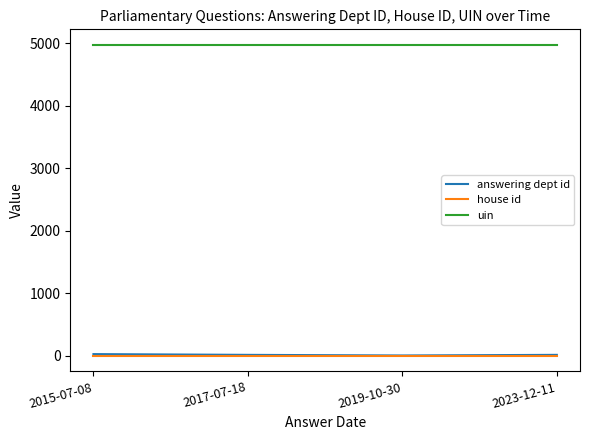

How many distinct data groups are displayed?

3